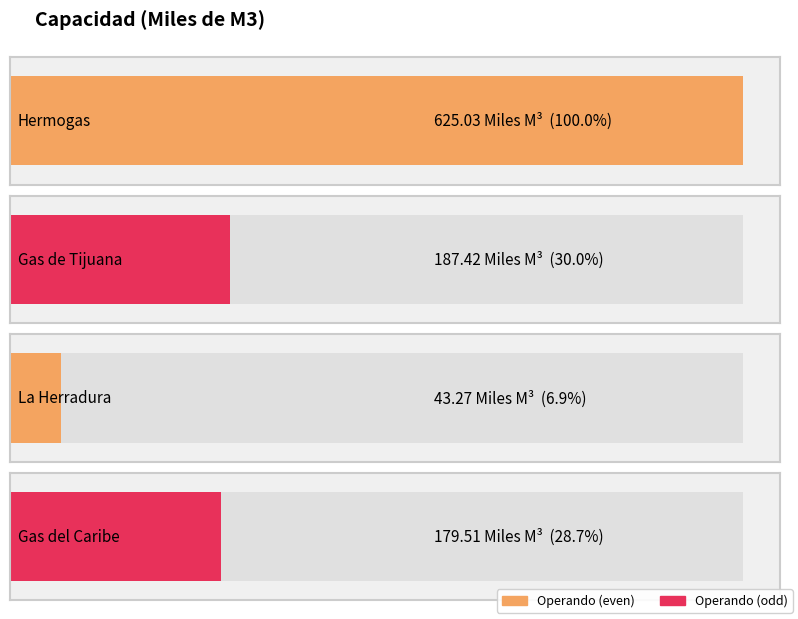

Rank the categories by value from lowest to highest.

La Herradura, Gas del Caribe, Gas de Tijuana, Hermogas